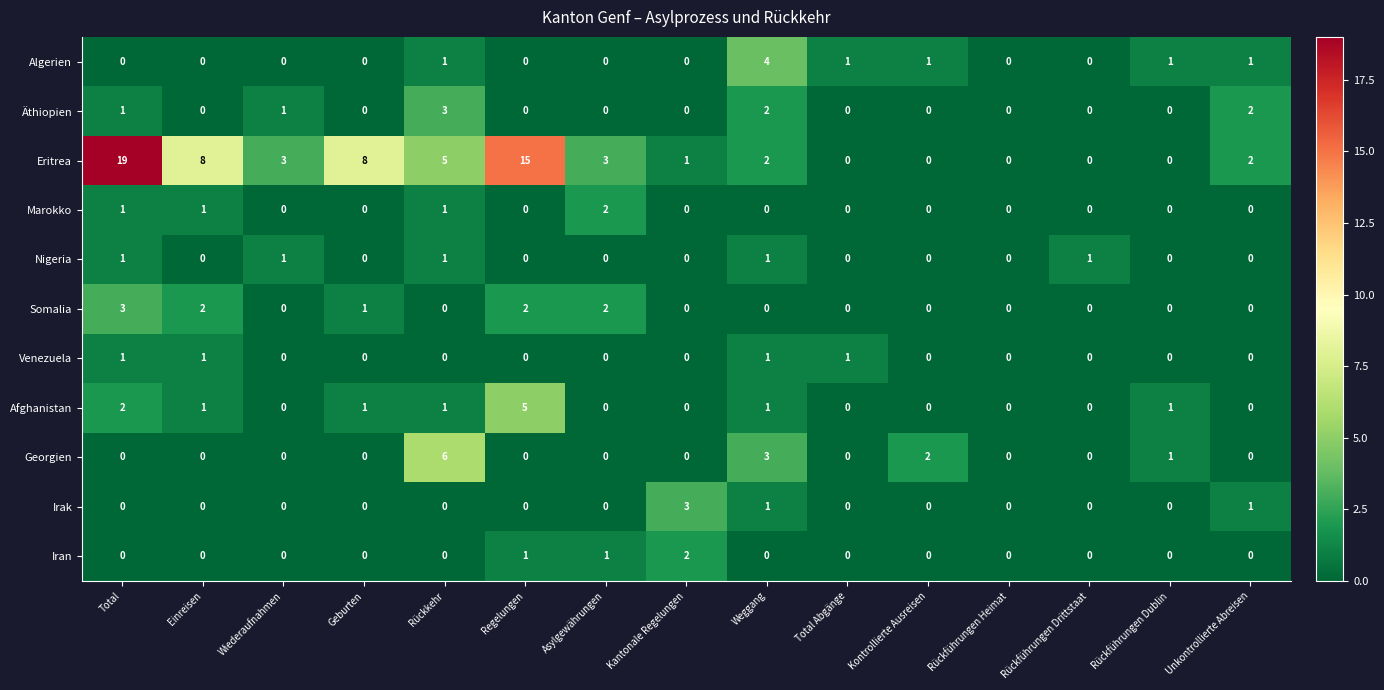

What is the greatest value displayed?

19